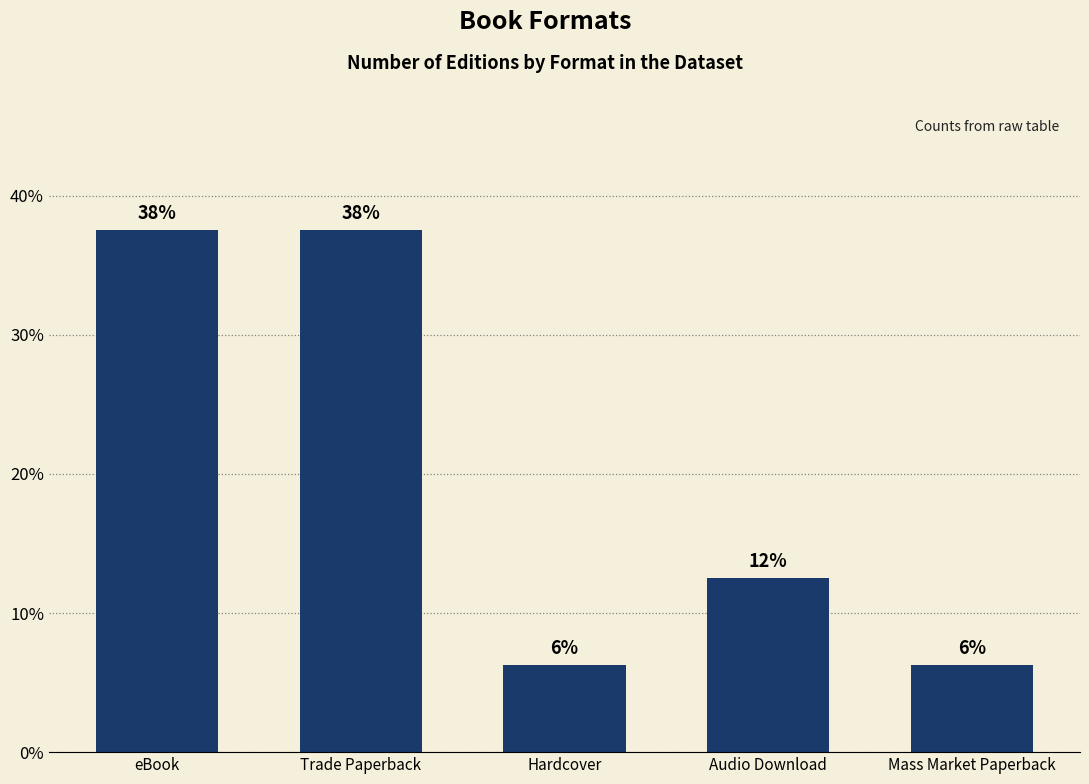

Between Mass Market Paperback and Trade Paperback, which is larger?

Trade Paperback